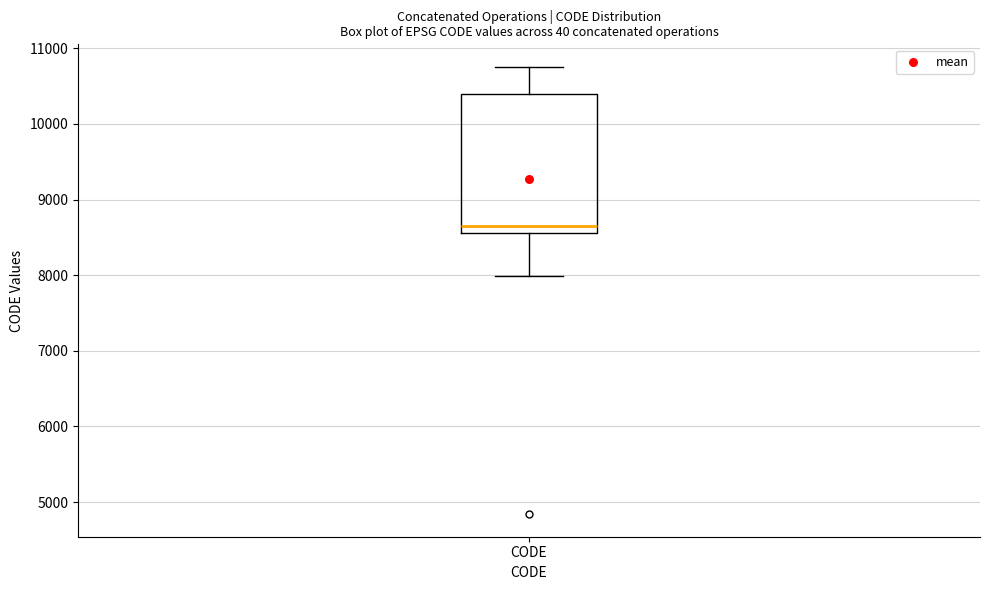

Where does the median line of the box for CODE sit on the y-axis? The values are not printed on the chart, so give them approximately, as read against the axis.

8700